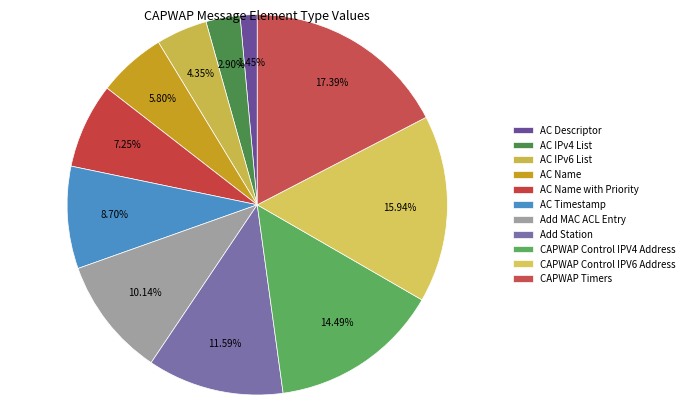

Count the number of slices in the pie.

11